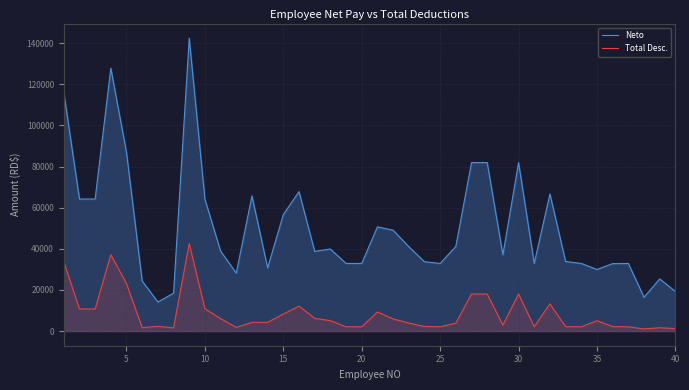

How many lines are shown in the chart?

2